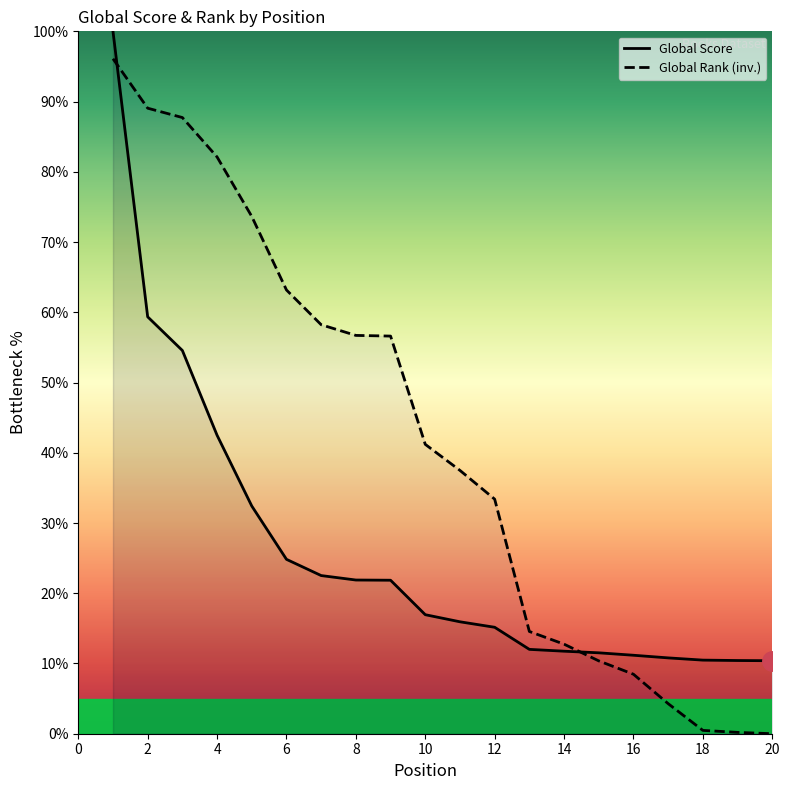

What are all the series names shown in the legend?

Global Score, Global Rank (inv.)